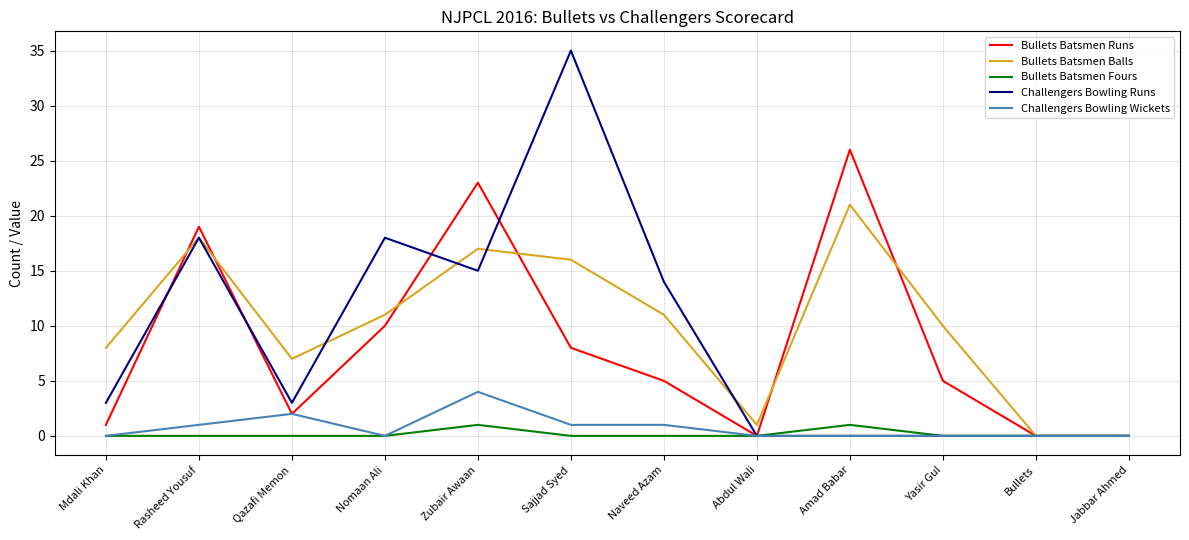

Which series has the largest total across all categories?

Bullets Batsmen Balls